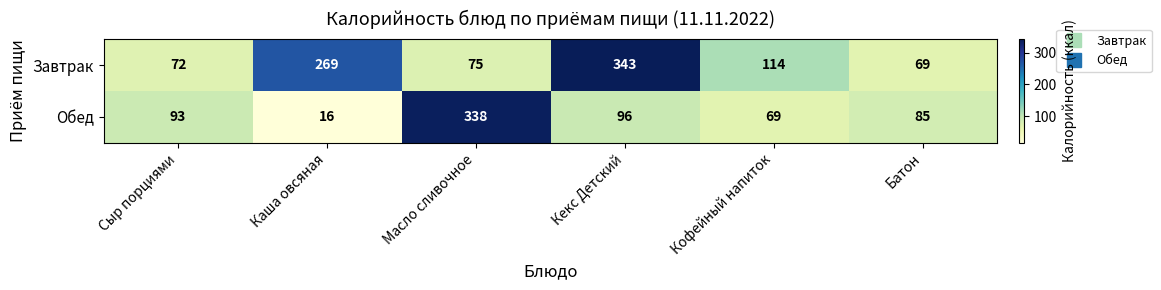

Is it true that Завтрак equals 69 at Батон?

True